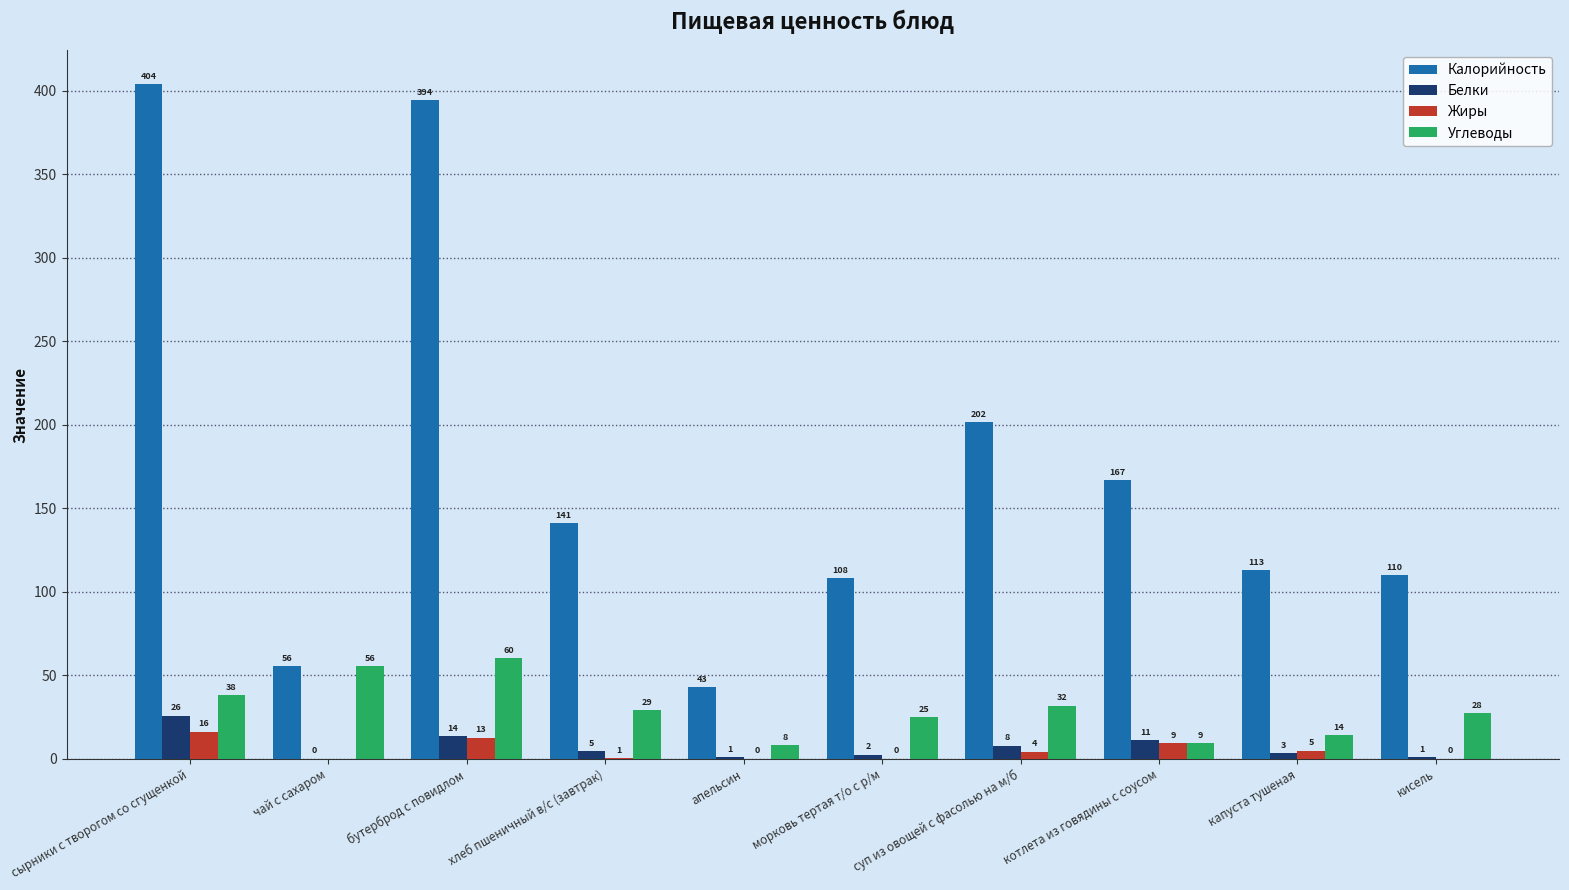

The value of Жиры at хлеб пшеничный в/с (завтрак) is 0.6. True or false?

True